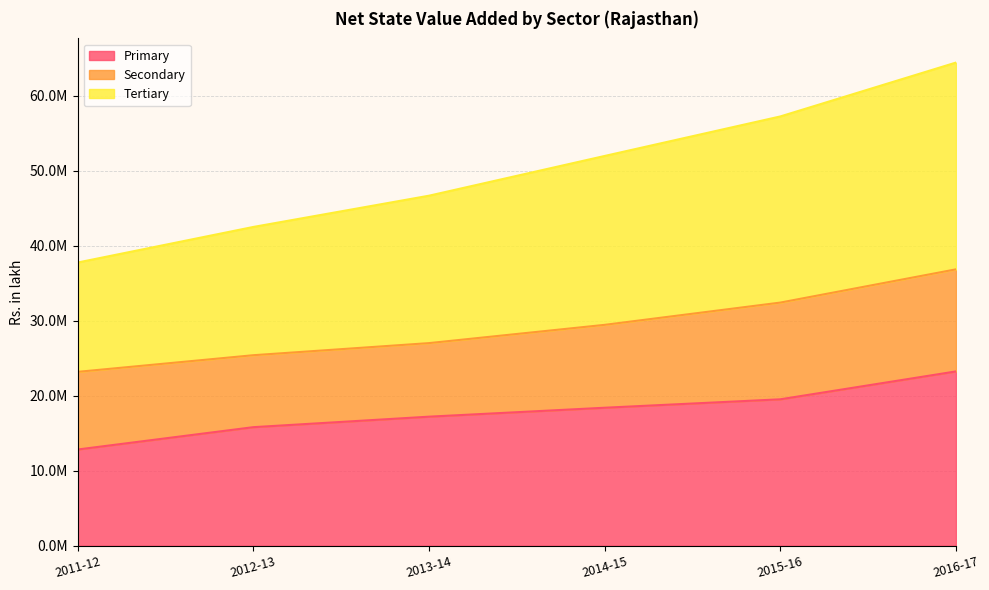

Which category has the lowest value in the Tertiary series?

2011-12